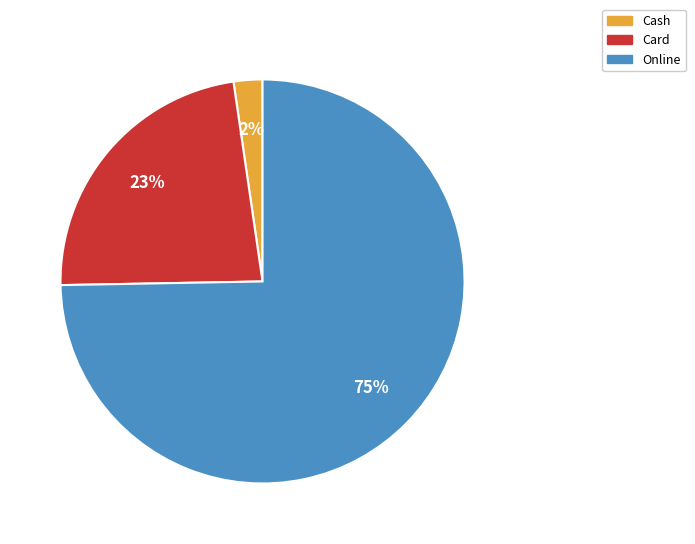

Does any single category account for the majority?

Yes